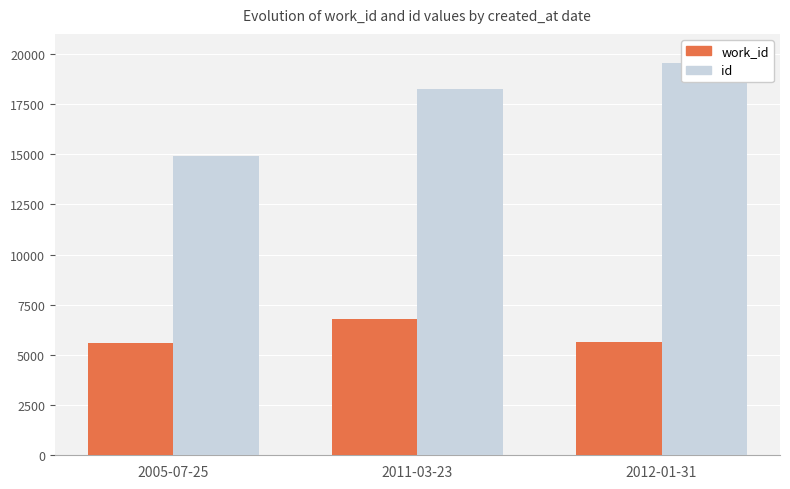

How many groups of bars are there?

3